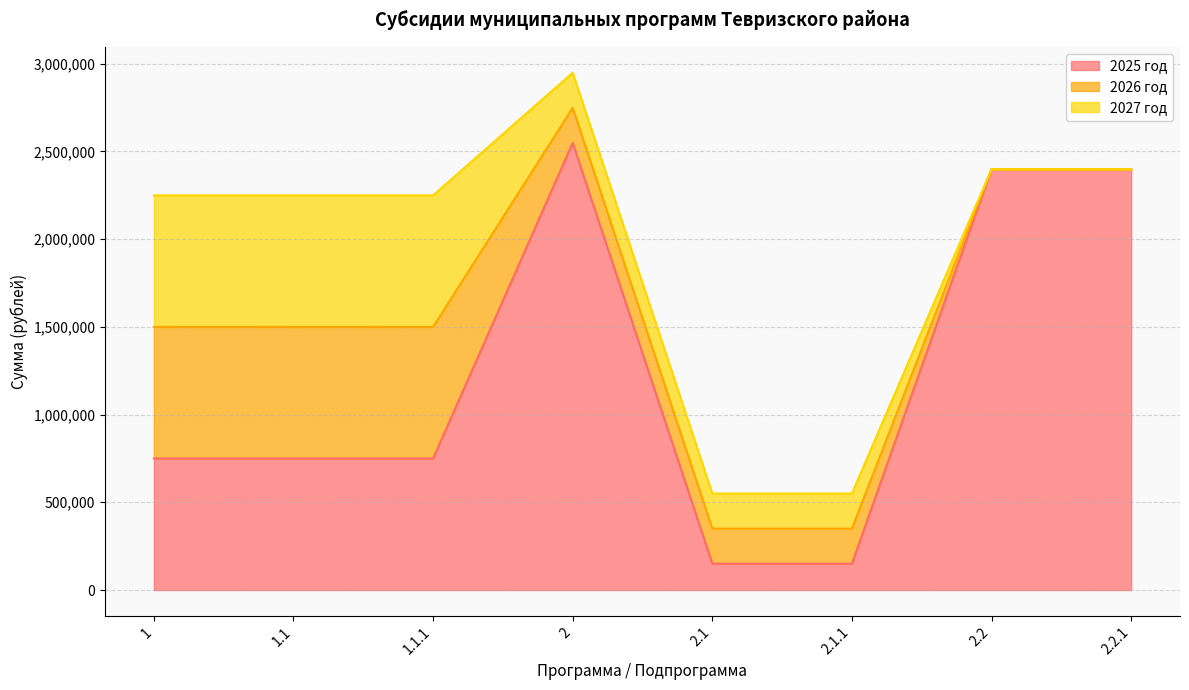

What position from the left is 2?

4